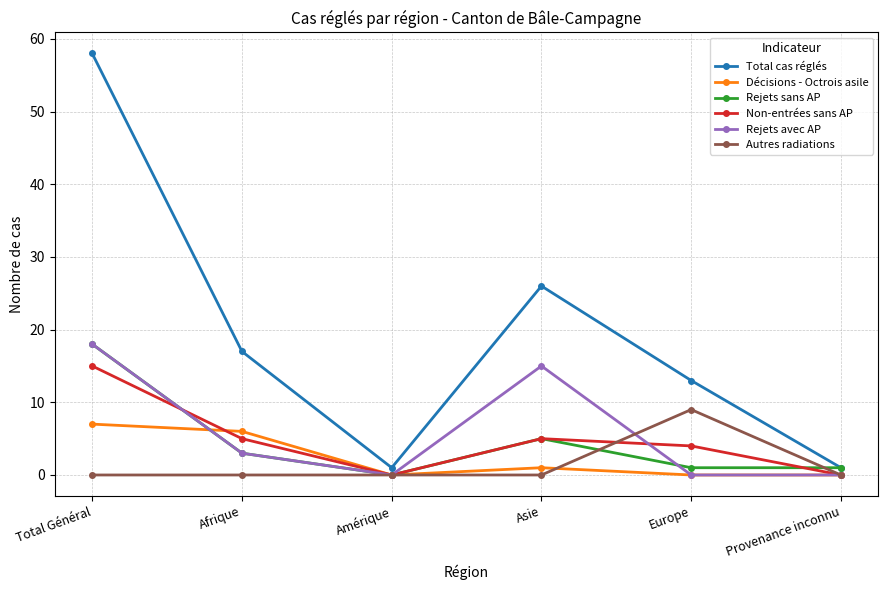

Reading right to left, extract all data points from this chart.

Total cas réglés: 1	13	26	1	17	58
Décisions - Octrois asile: 0	0	1	0	6	7
Rejets sans AP: 1	1	5	0	3	18
Non-entrées sans AP: 0	4	5	0	5	15
Rejets avec AP: 0	0	15	0	3	18
Autres radiations: 0	9	0	0	0	0